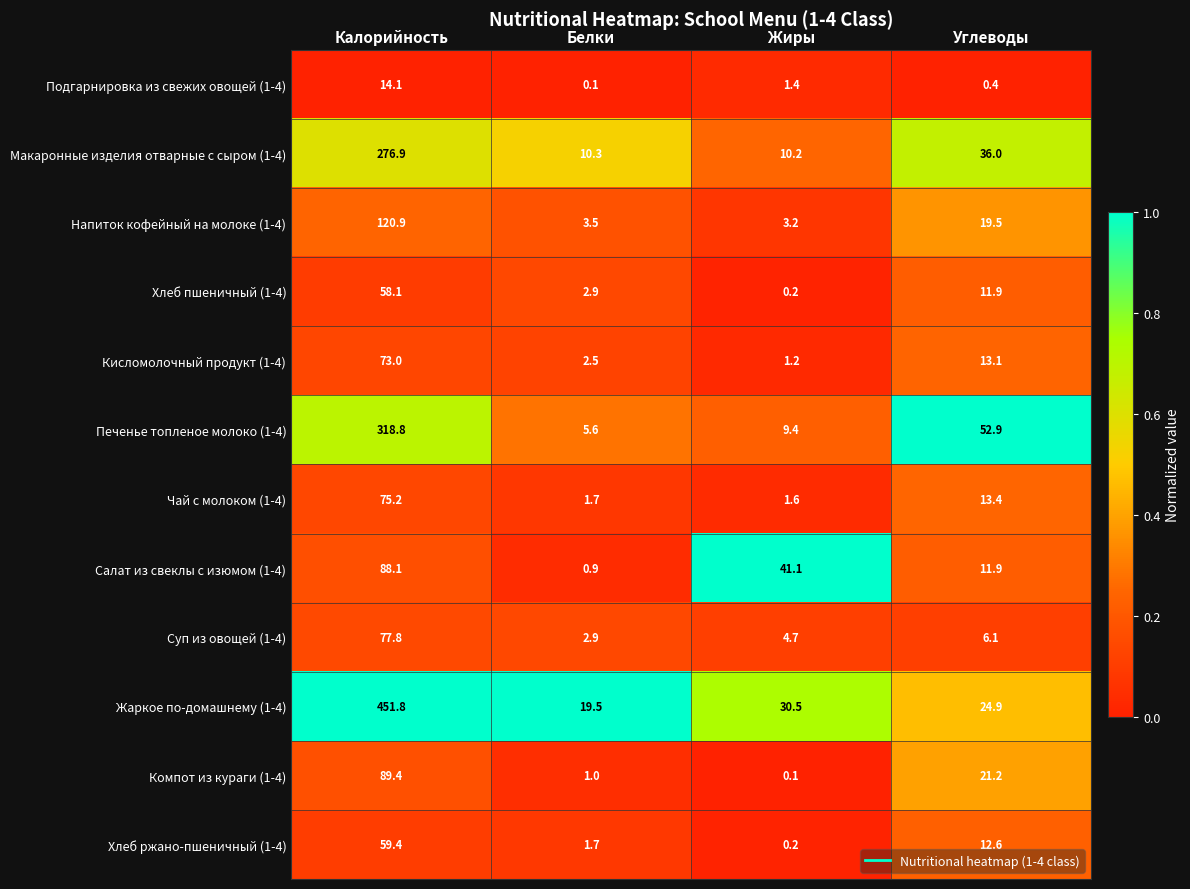

Which label corresponds to the largest value in the chart?

Калорийность